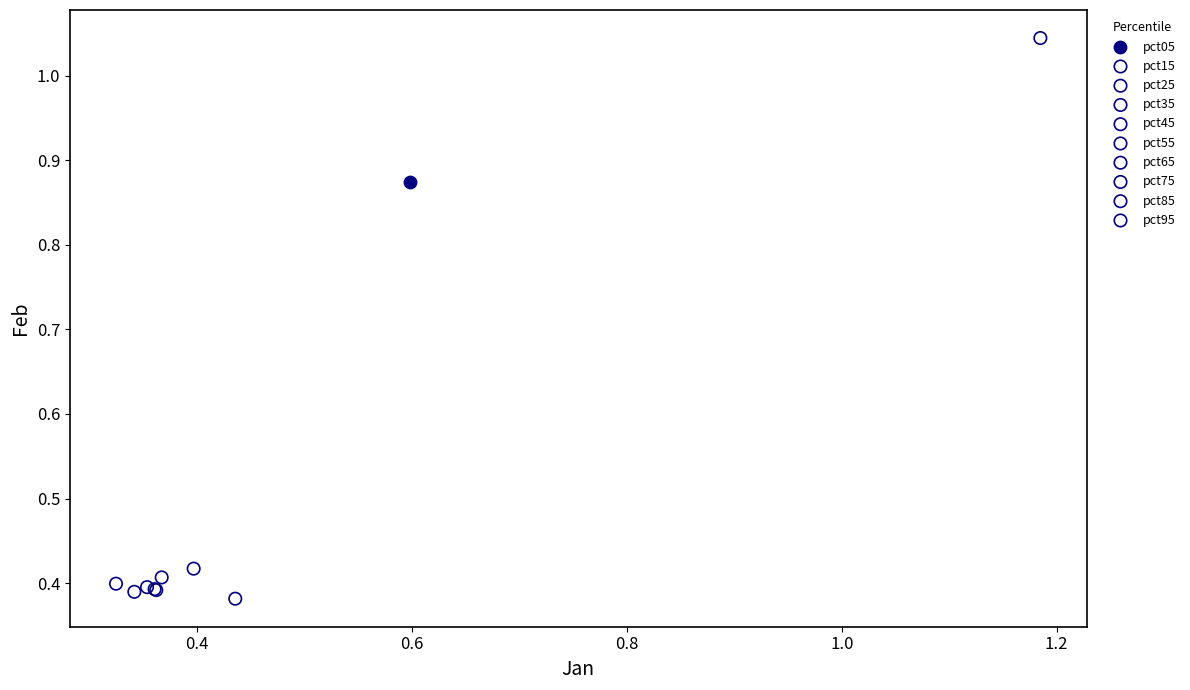

Which series reaches the minimum Y coordinate?

pct85